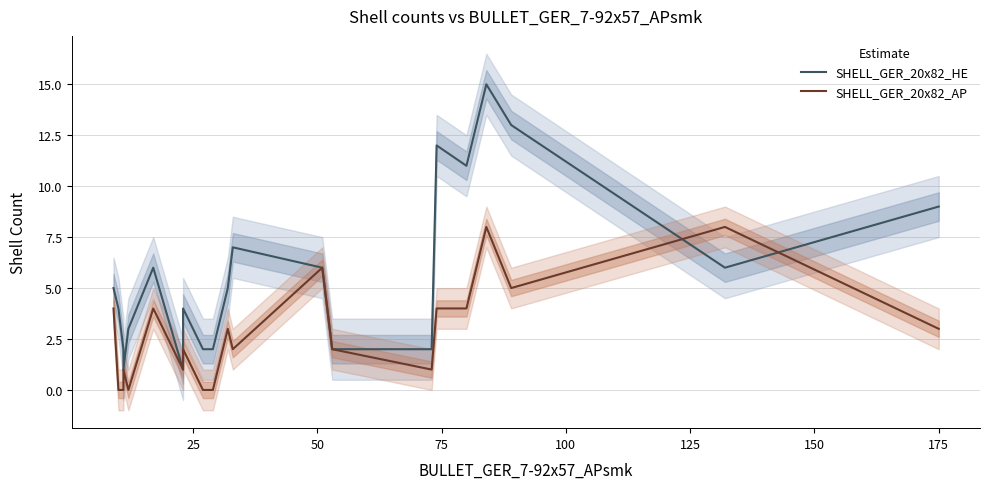

How many values in the SHELL_GER_20x82_AP series exceed 2?

10